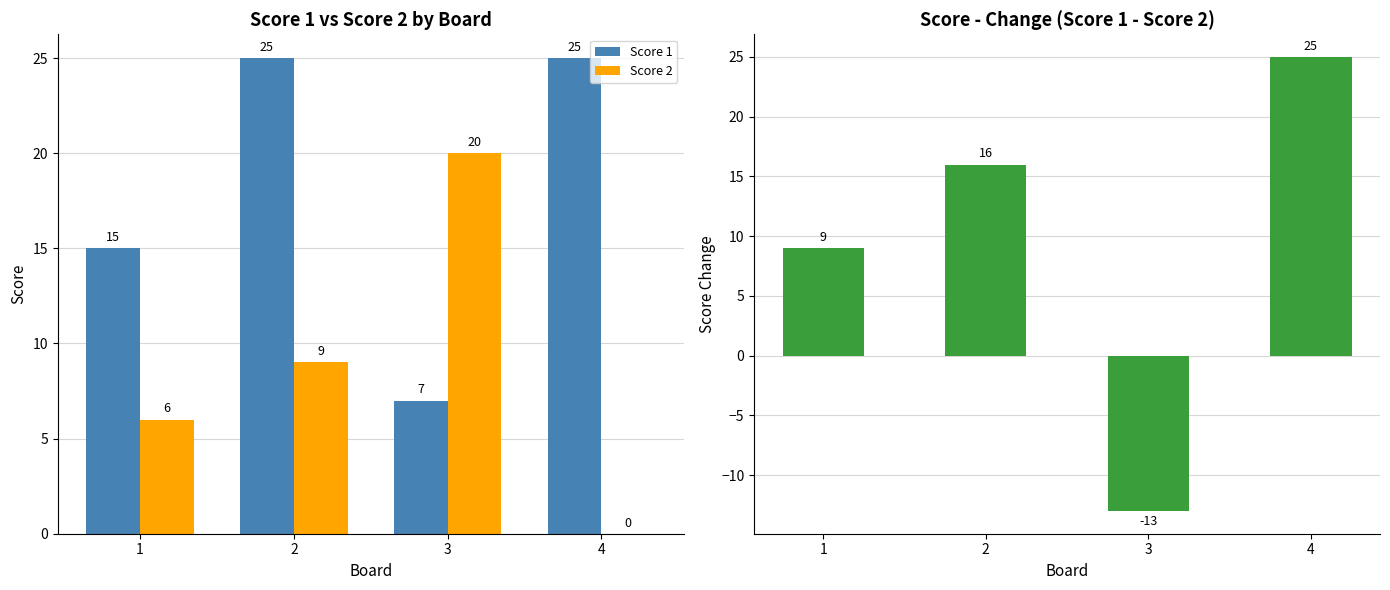

Which series has the widest spread of values?

Score 1 - Score 2